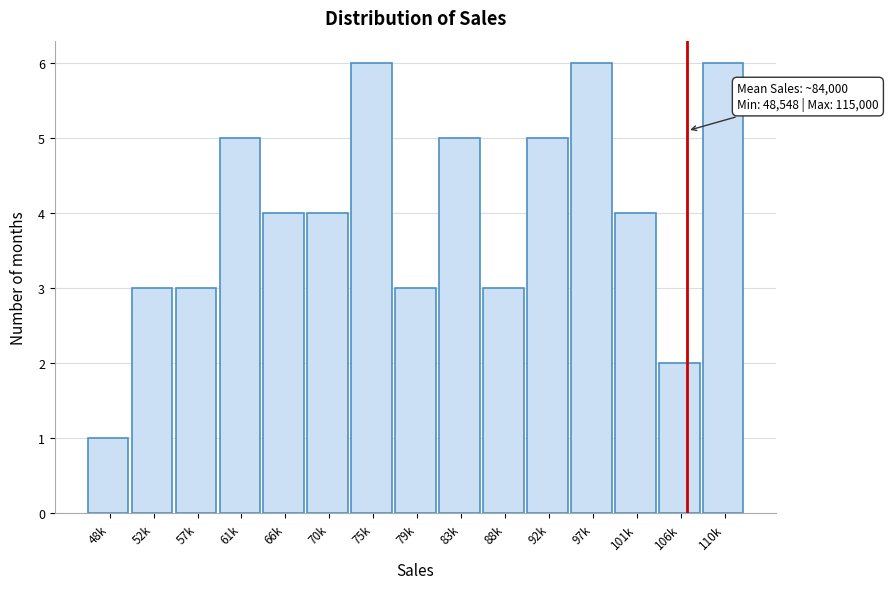

Reading left to right, list all the values displayed in this chart.

48k=1	52k=3	57k=3	61k=5	66k=4	70k=4	75k=6	79k=3	83k=5	88k=3	92k=5	97k=6	101k=4	106k=2	110k=6